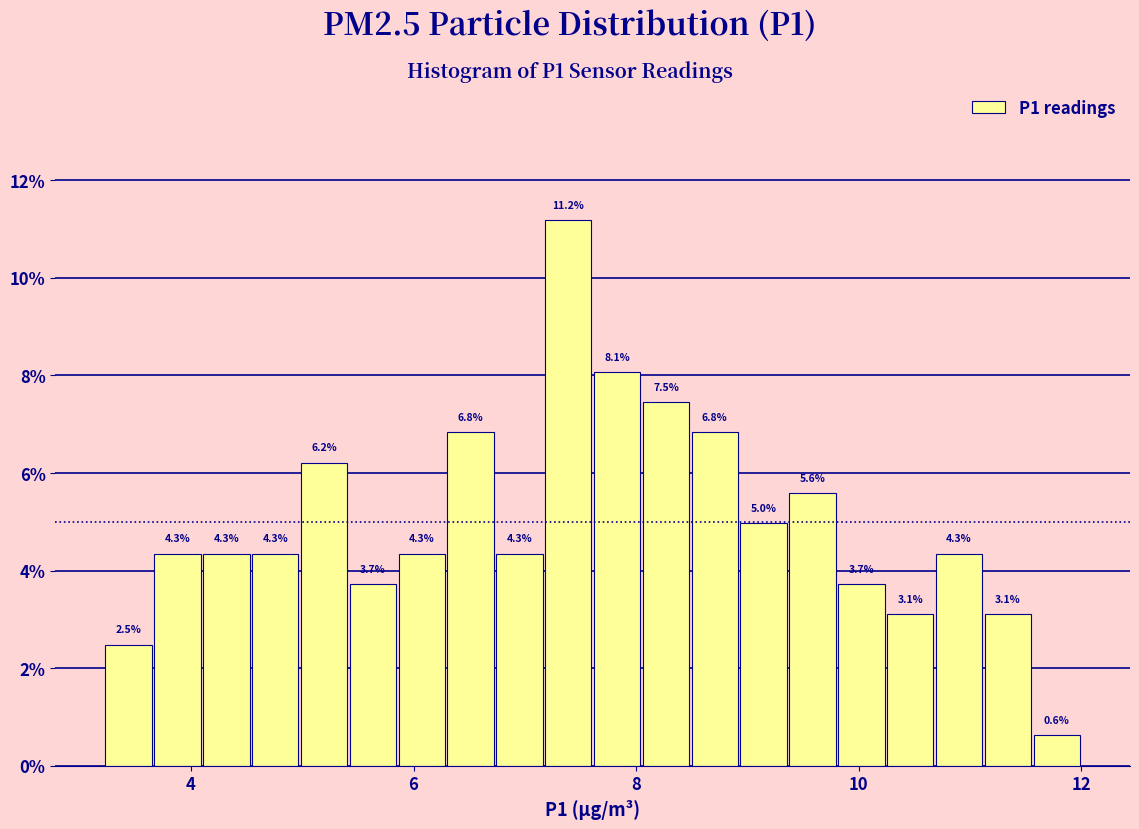

Read against the x-axis, roughly where is the centre of the tallest bar?

7.4